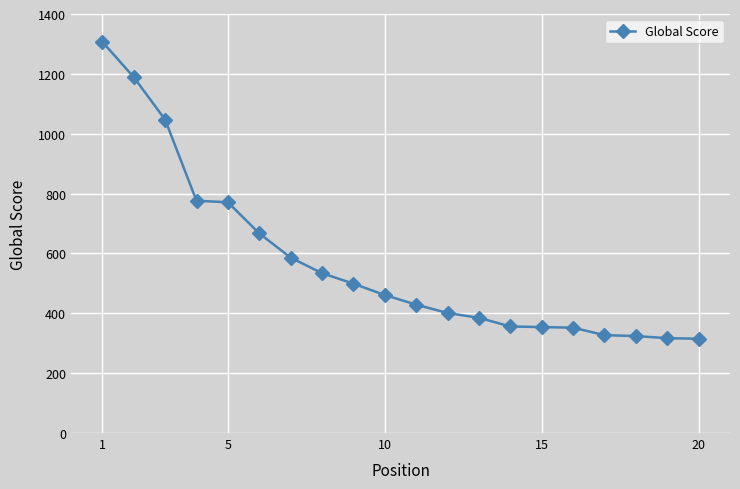

What is the greatest value displayed?

1307